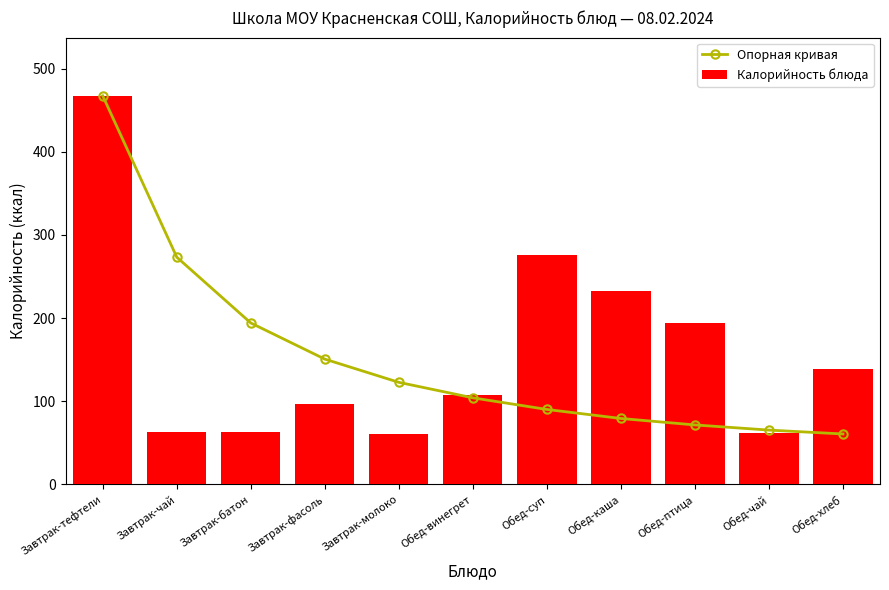

Rank the series by their average value, from highest to lowest.

Калорийность блюда, Опорная кривая